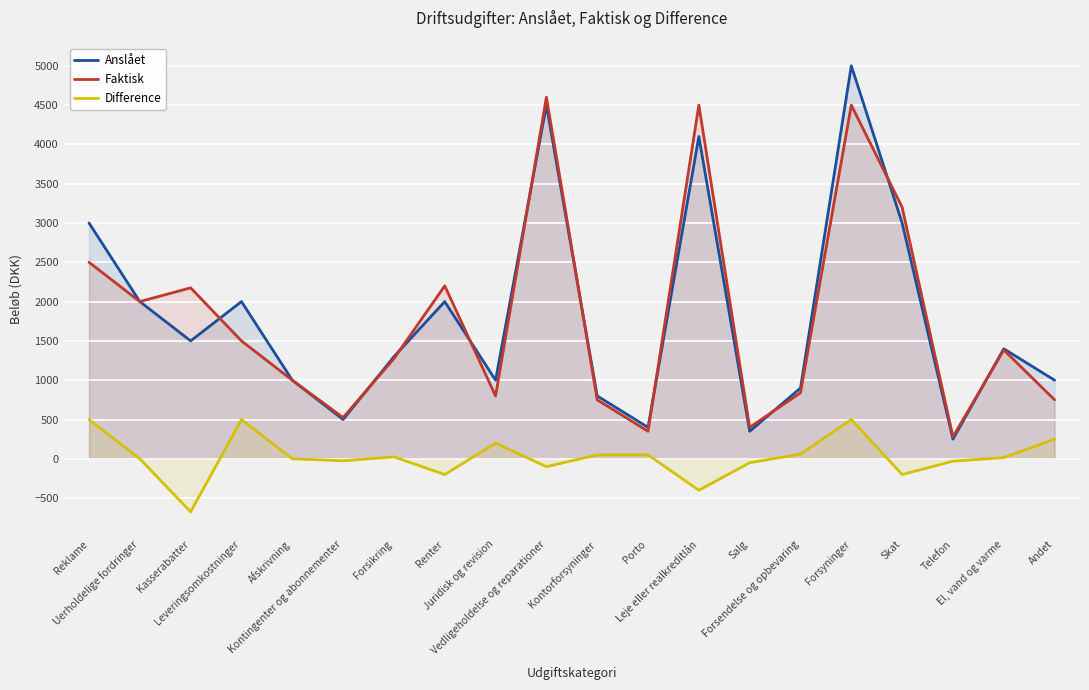

Where do Anslået and Faktisk first cross each other?

Kasserabatter and Leveringsomkostninger